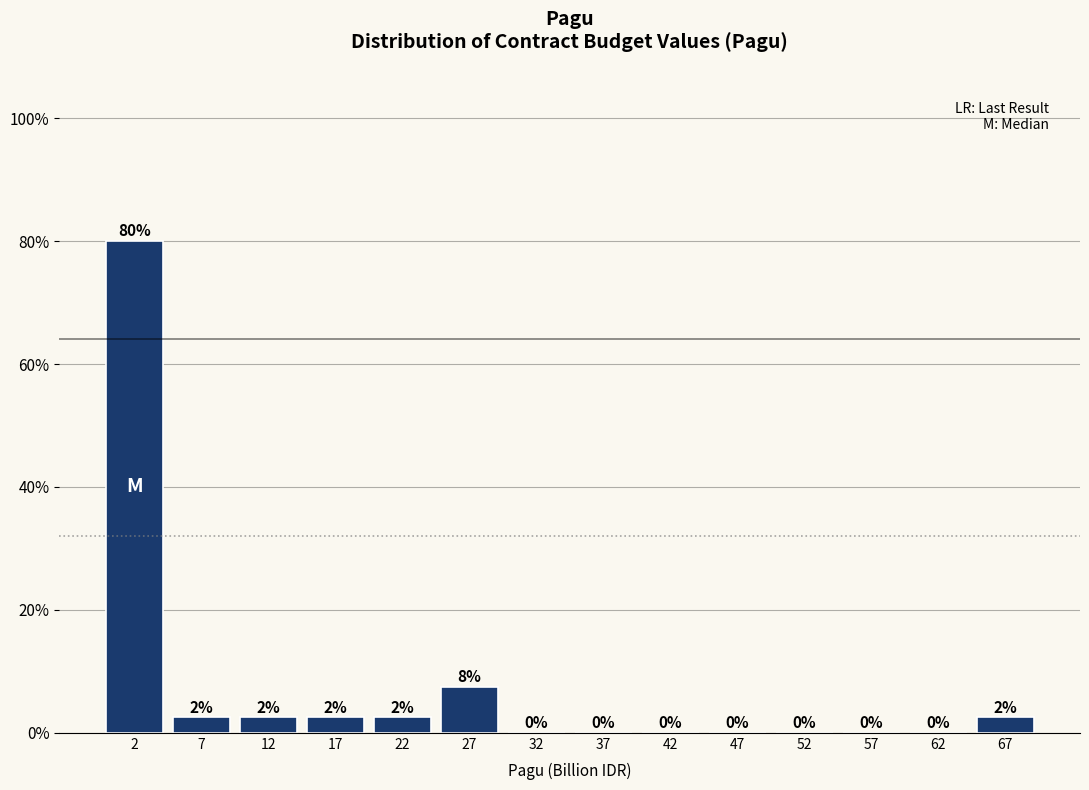

True or false: the data shows 0.0 at 32.

True